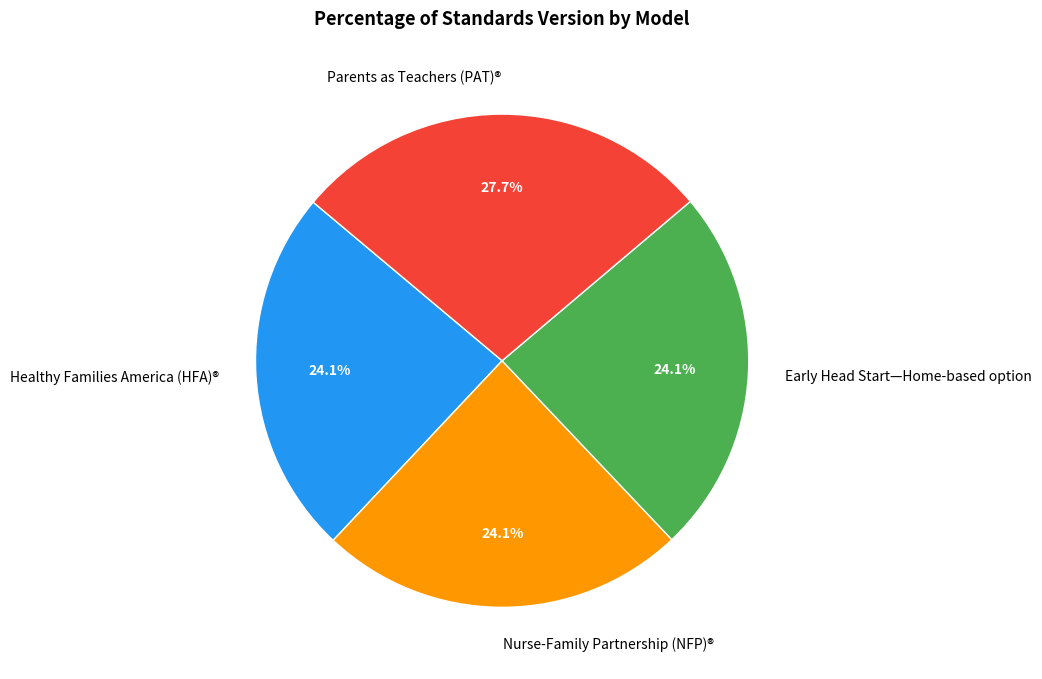

The Nurse-Family Partnership (NFP)® slice represents 24% of the pie. True or false?

True